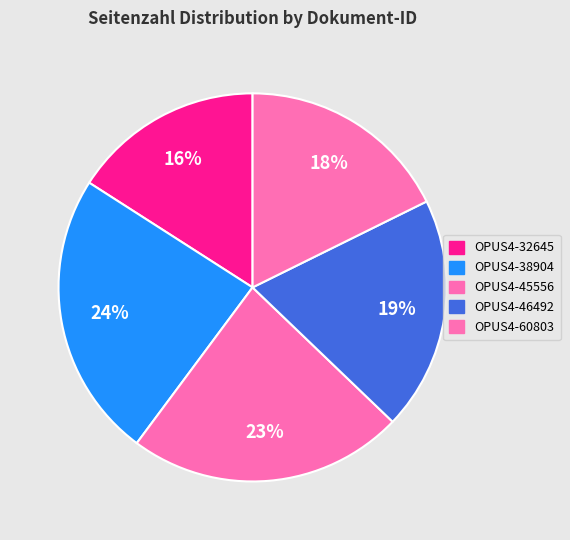

Is OPUS4-60803 the majority of the pie?

No